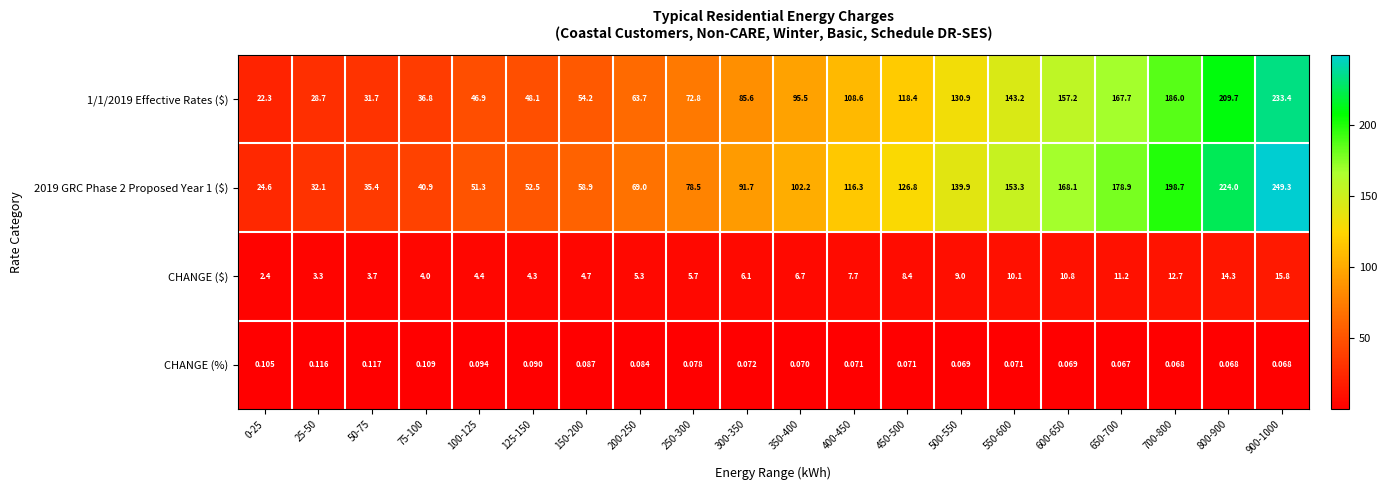

Reading left to right, list all the values displayed in this chart.

1/1/2019 Effective Rates ($): 0-25=22.3	25-50=28.7	50-75=31.7	75-100=36.8	100-125=46.9	125-150=48.1	150-200=54.2	200-250=63.7	250-300=72.8	300-350=85.6	350-400=95.5	400-450=108.6	450-500=118.4	500-550=130.9	550-600=143.2	600-650=157.2	650-700=167.7	700-800=186.0	800-900=209.7	900-1000=233.4
2019 GRC Phase 2 Proposed Year 1 ($): 0-25=24.6	25-50=32.1	50-75=35.4	75-100=40.9	100-125=51.3	125-150=52.5	150-200=58.9	200-250=69.0	250-300=78.5	300-350=91.7	350-400=102.2	400-450=116.3	450-500=126.8	500-550=139.9	550-600=153.3	600-650=168.1	650-700=178.9	700-800=198.7	800-900=224.0	900-1000=249.3
CHANGE ($): 0-25=2.4	25-50=3.3	50-75=3.7	75-100=4.0	100-125=4.4	125-150=4.3	150-200=4.7	200-250=5.3	250-300=5.7	300-350=6.1	350-400=6.7	400-450=7.7	450-500=8.4	500-550=9.0	550-600=10.1	600-650=10.8	650-700=11.2	700-800=12.7	800-900=14.3	900-1000=15.8
CHANGE (%): 0-25=0.1	25-50=0.1	50-75=0.1	75-100=0.1	100-125=0.1	125-150=0.1	150-200=0.1	200-250=0.1	250-300=0.1	300-350=0.1	350-400=0.1	400-450=0.1	450-500=0.1	500-550=0.1	550-600=0.1	600-650=0.1	650-700=0.1	700-800=0.1	800-900=0.1	900-1000=0.1